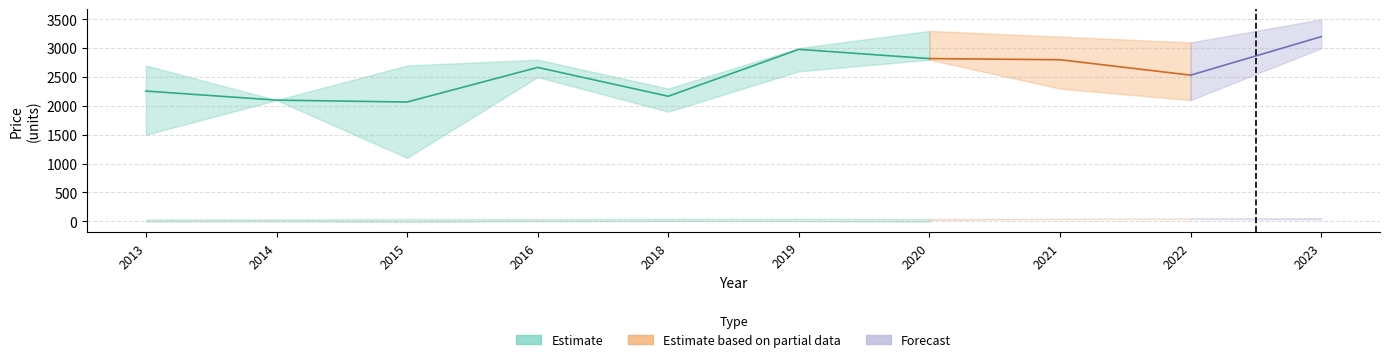

Reading left to right, what are all the values shown in this chart?

Estimate_mean: 2013=30.2	2014=30.0	2015=29.9	2016=33.5	2018=38.6	2019=38.3	2020=32.6	2021=41.1	2022=43.5	2023=44.9
Estimate_upper: 2013=32.9	2014=32.9	2015=38.6	2016=35.7	2018=42.2	2019=42.9	2020=40.0	2021=45.7	2022=46.7	2023=51.7
Estimate_lower: 2013=25.3	2014=30.0	2015=16.9	2016=31.8	2018=35.4	2019=32.7	2020=22.8	2021=38.3	2022=41.3	2023=36.8
Price_mean: 2013=2257.0	2014=2100.0	2015=2067.0	2016=2667.0	2018=2167.0	2019=2980.0	2020=2820.0	2021=2800.0	2022=2533.0	2023=3200.0
Price_upper: 2013=2700.0	2014=2100.0	2015=2700.0	2016=2800.0	2018=2300.0	2019=3000.0	2020=3300.0	2021=3200.0	2022=3100.0	2023=3500.0
Price_lower: 2013=1500.0	2014=2100.0	2015=1100.0	2016=2500.0	2018=1900.0	2019=2600.0	2020=2800.0	2021=2300.0	2022=2100.0	2023=3000.0